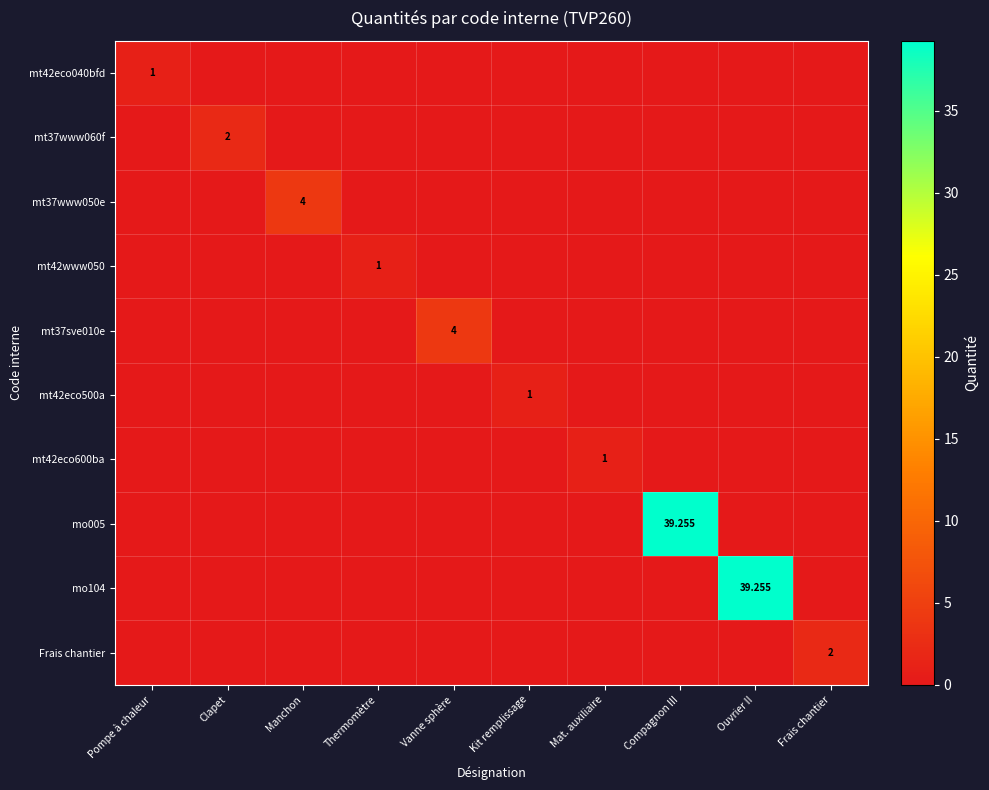

How many positive values does the mt42eco600ba series have?

1